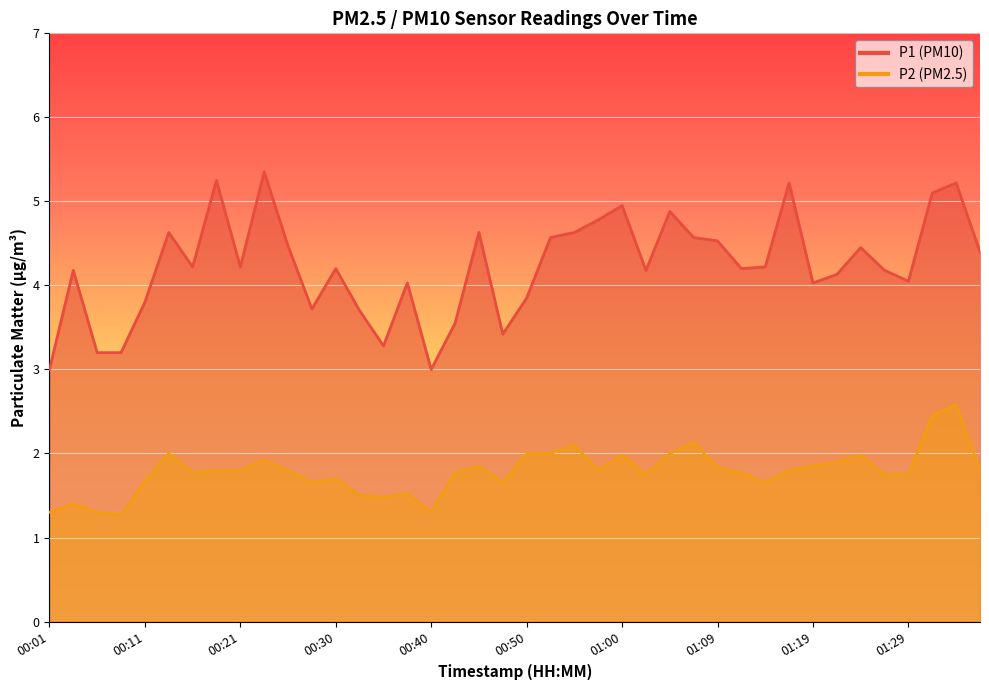

What is the label of the 5th point from the right?

01:26